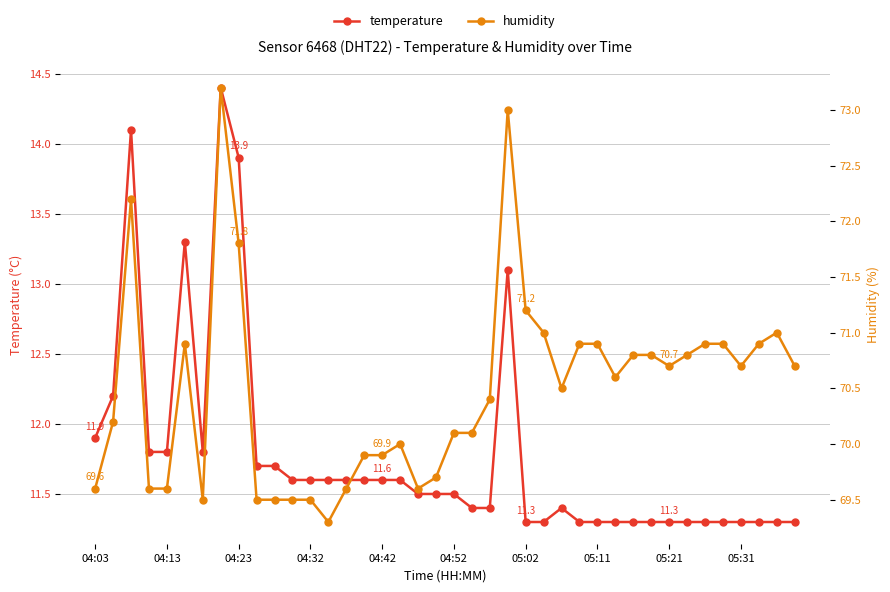

How many data points in humidity are less than 70?

14